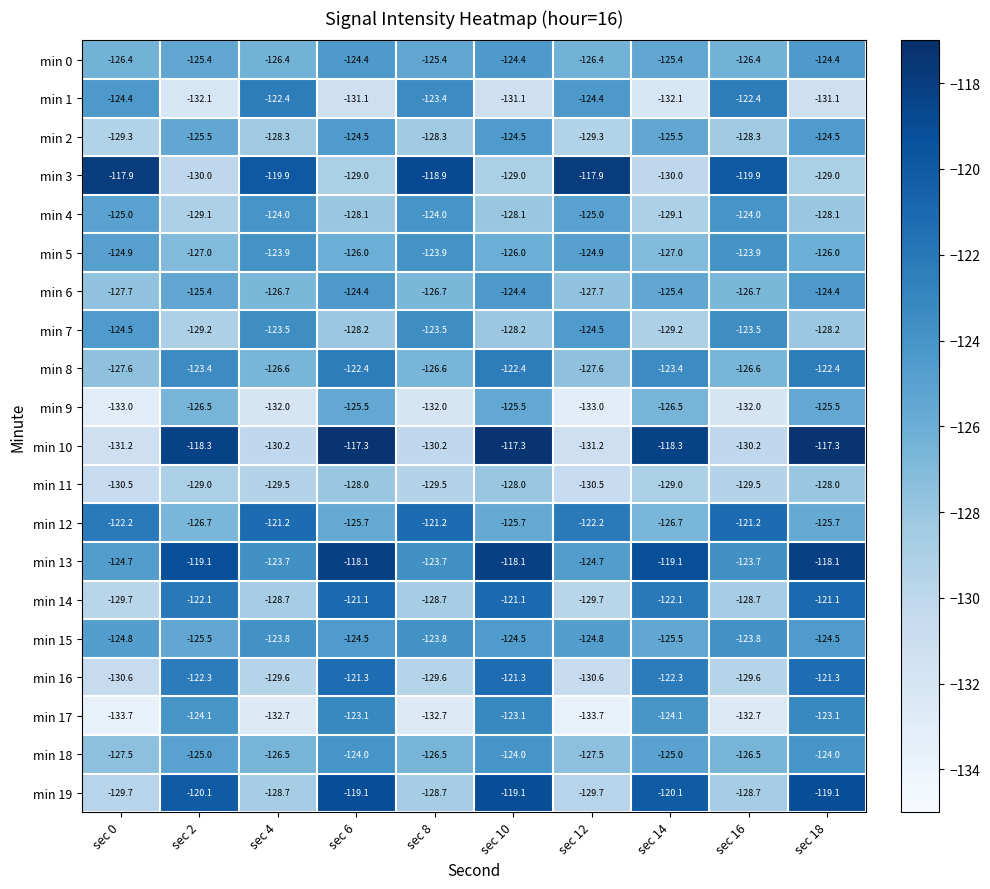

How many distinct data groups are displayed?

20